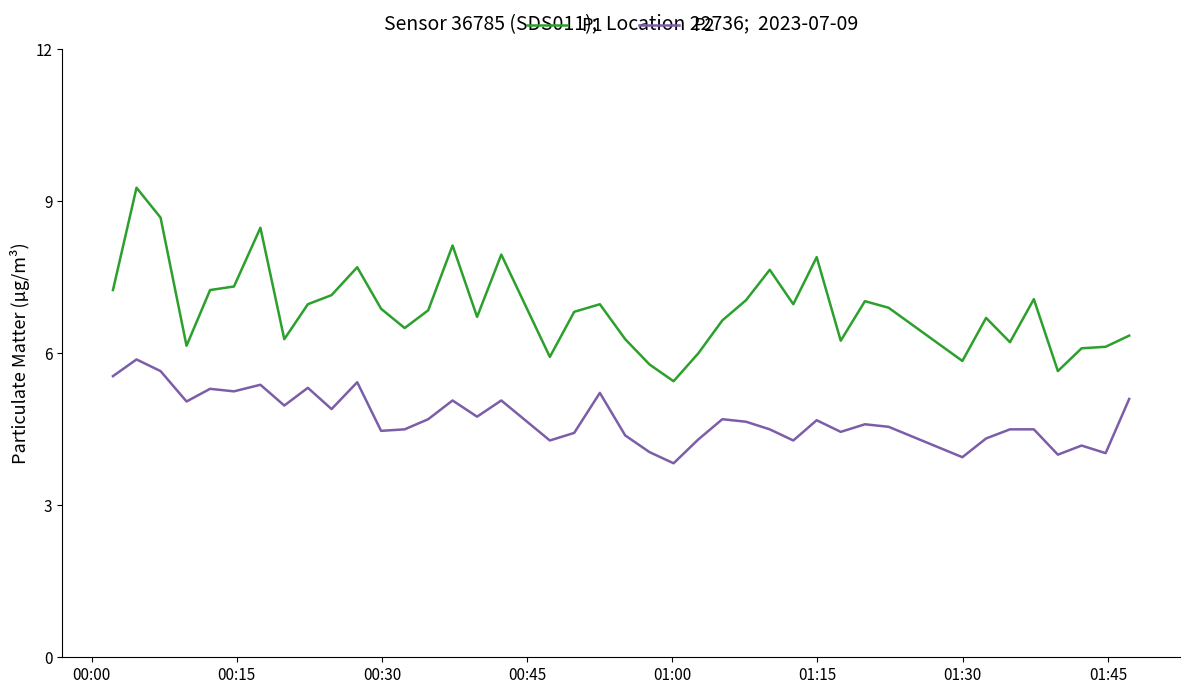

List the series in order of their overall mean, highest first.

P1, P2